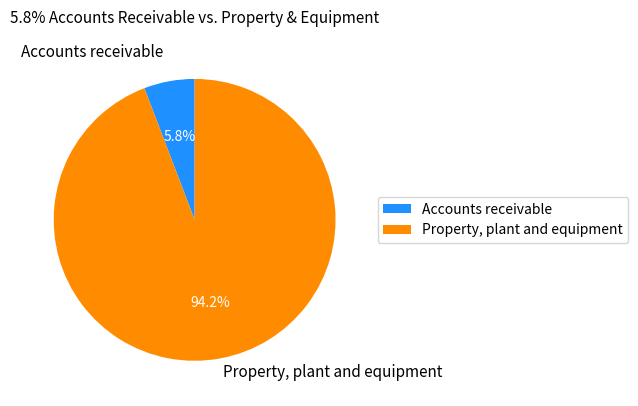

Does any single category account for the majority?

Yes